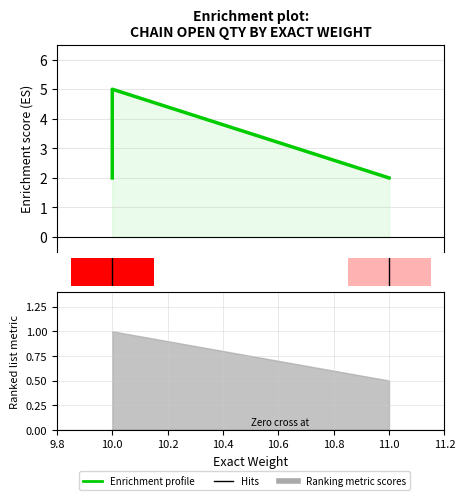

What is the sum of the values at 10.8 and 10.6?

4